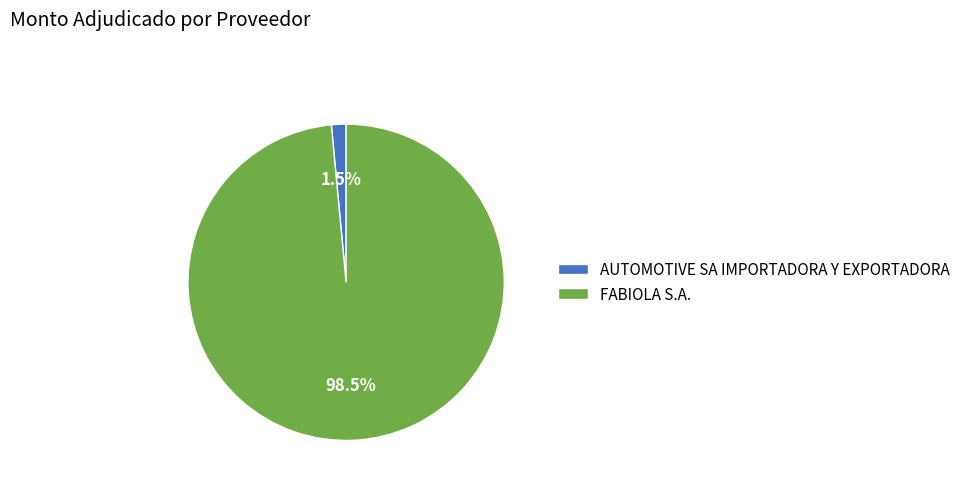

To the nearest percent, what is the combined percentage of FABIOLA S.A. and AUTOMOTIVE SA IMPORTADORA Y EXPORTADORA?

100%